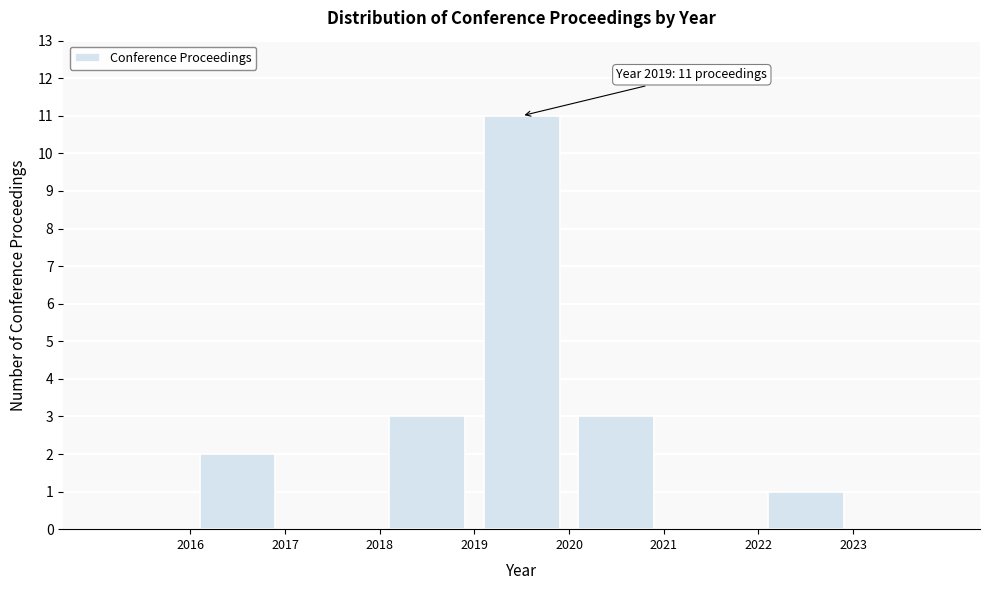

Over which range of the x-axis is the bar tallest?

2019 to 2020